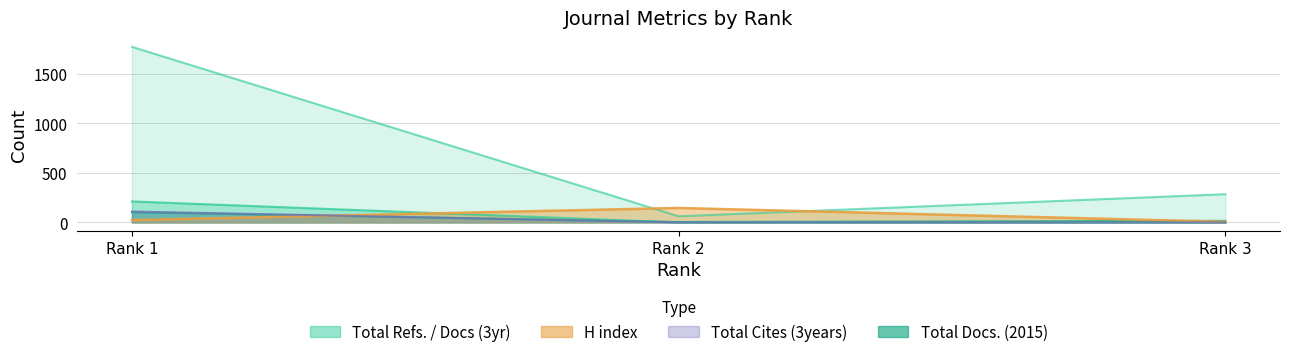

Reading left to right, what are all the values shown in this chart?

H index: Rank 1=24	Rank 2=146	Rank 3=6
Total Docs. (2015): Rank 1=103	Rank 2=4	Rank 3=16
Total Docs. (3years): Rank 1=110	Rank 2=0	Rank 3=0
Total Refs.: Rank 1=1773	Rank 2=62	Rank 3=285
Total Cites (3years): Rank 1=212	Rank 2=0	Rank 3=0